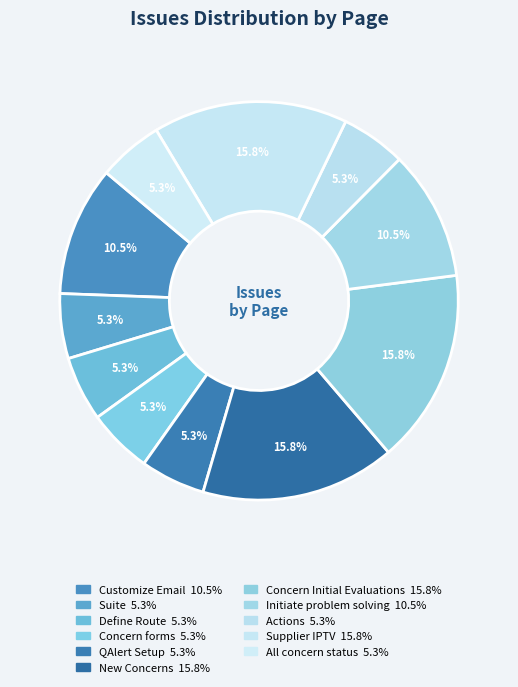

Does any single category account for the majority?

No